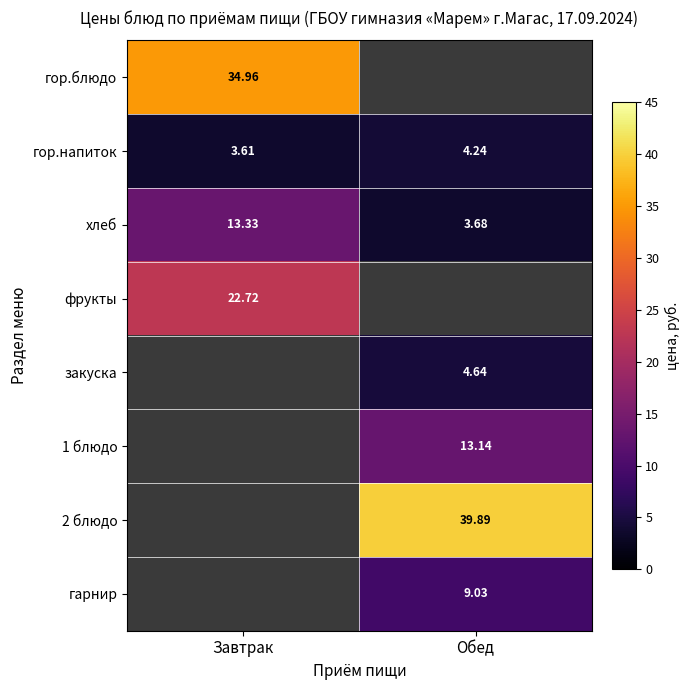

At which label does гор.напиток first exceed 4?

Обед